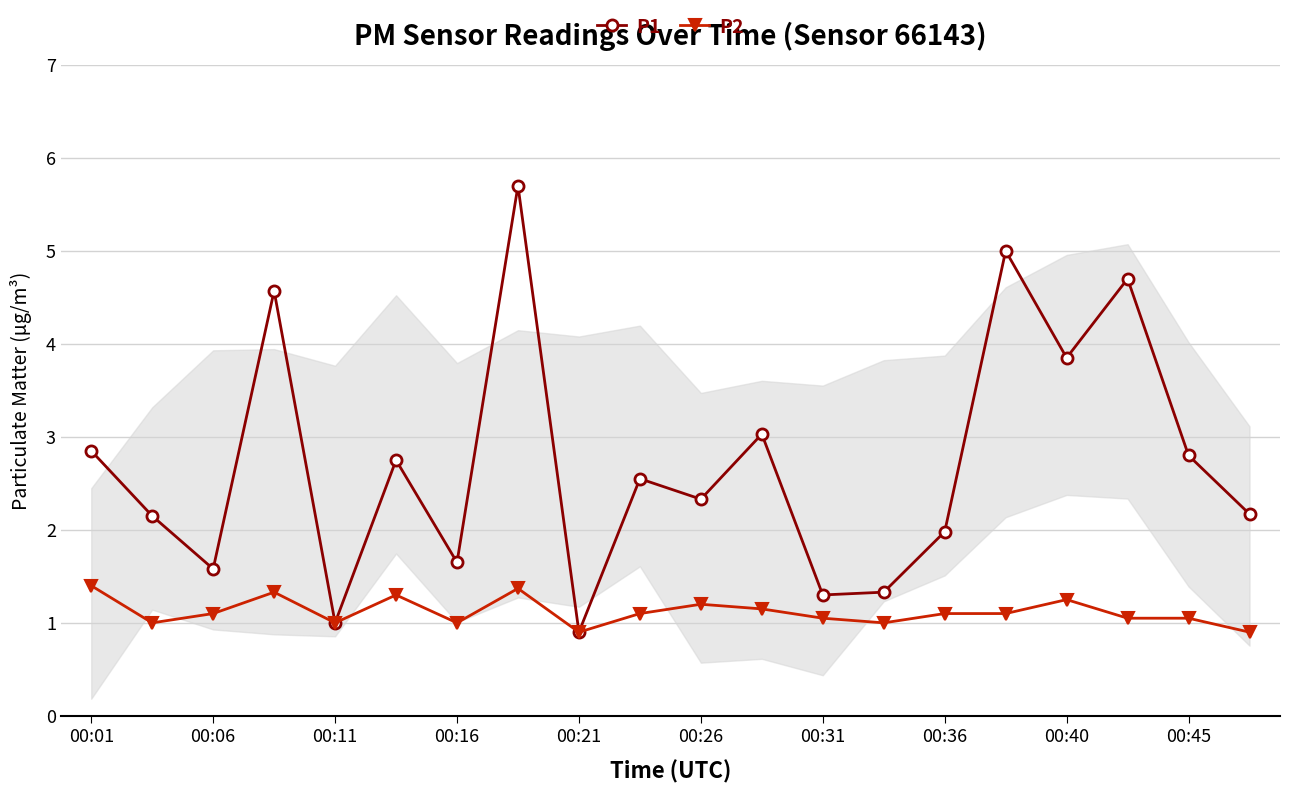

What is the difference between the maximum and minimum values in the P2 series?

0.5